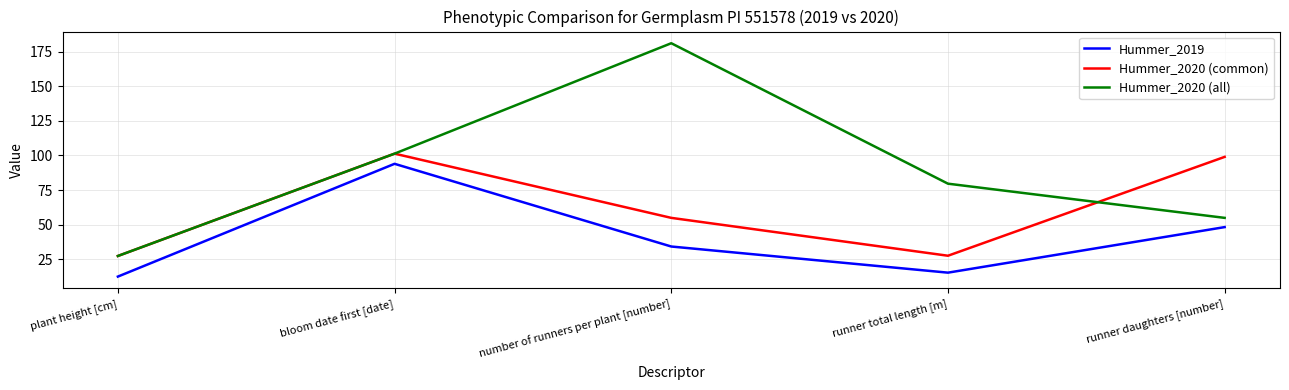

Does the chart display data point markers on the line(s)?

No